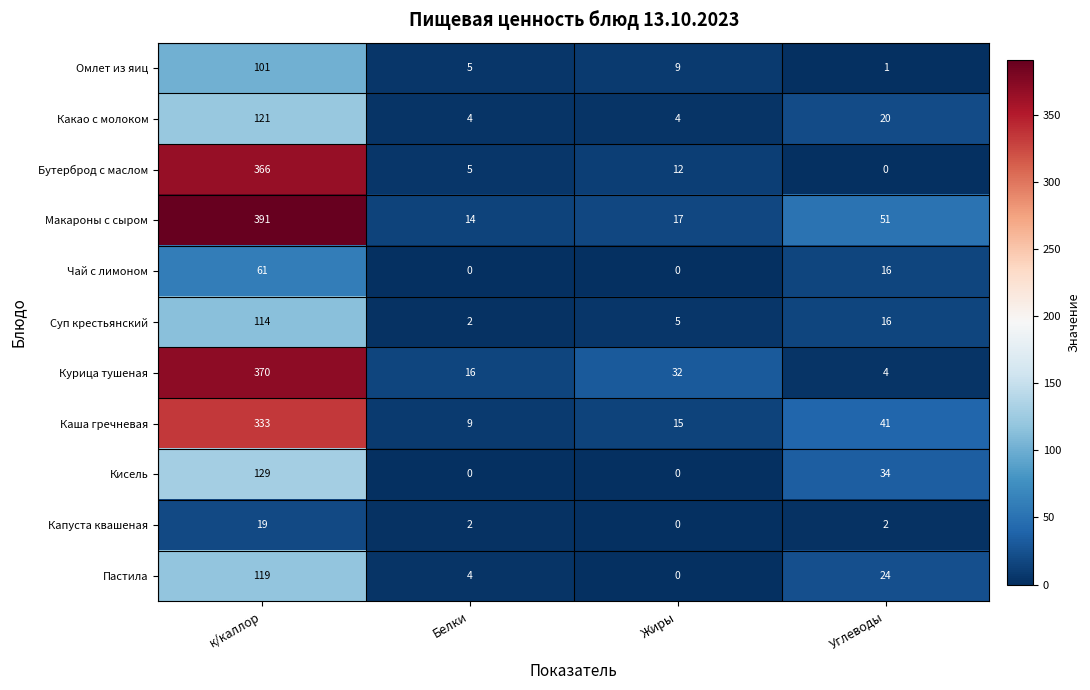

True or false: Омлет из яиц has a value of 9 at Жиры.

True